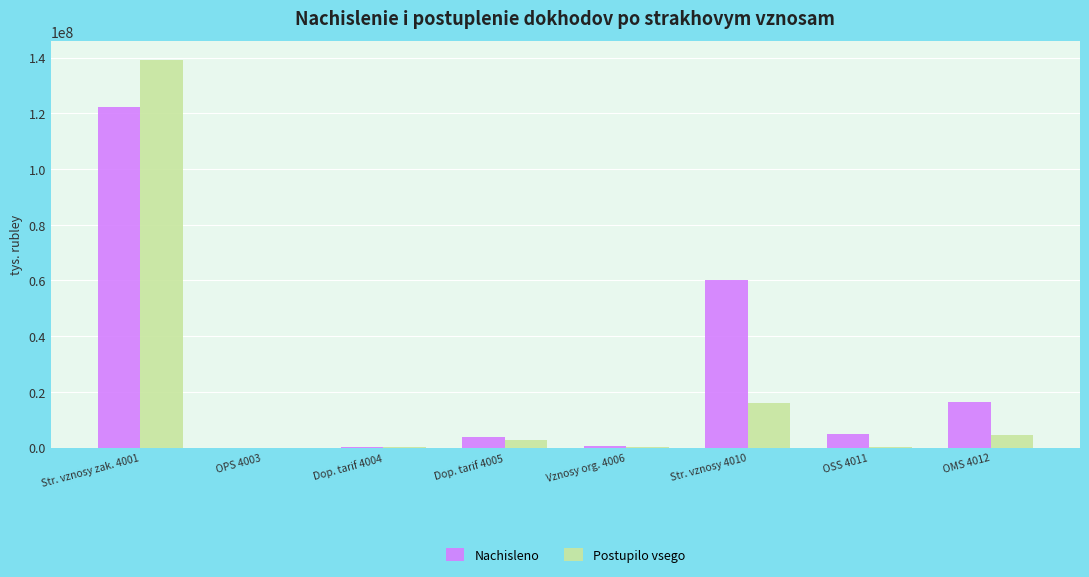

What is the spread (max minus min) of values at OSS 4011?

4570887